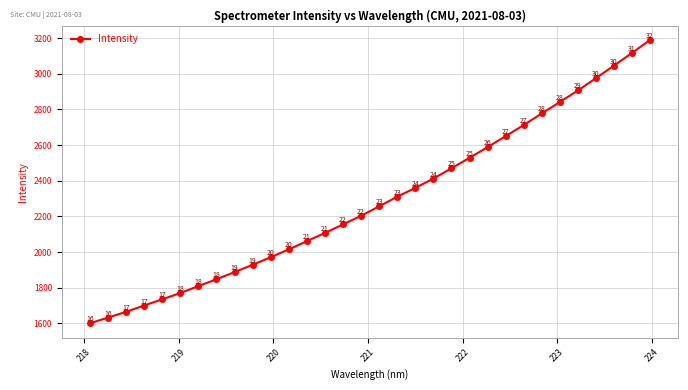

How many lines are shown in the chart?

1